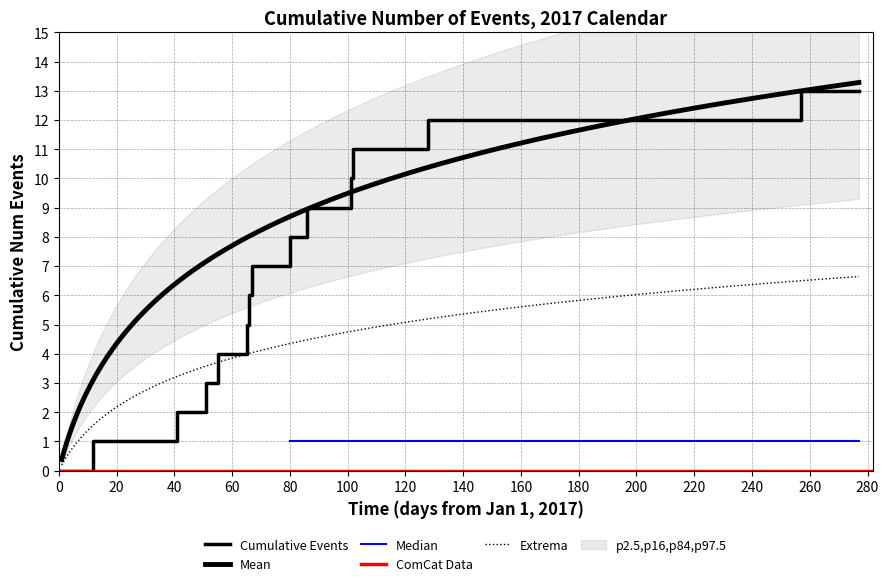

Count the number of values greater than 7.

6